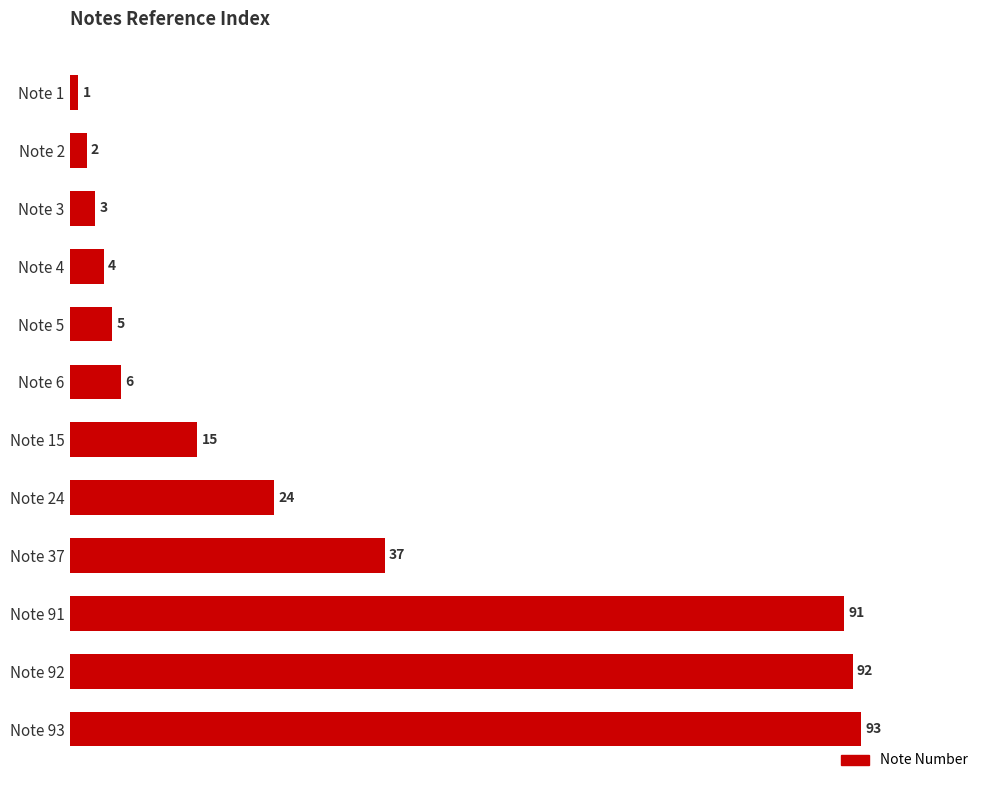

Reading top to bottom, list all the values displayed in this chart.

Note 1=1	Note 2=2	Note 3=3	Note 4=4	Note 5=5	Note 6=6	Note 15=15	Note 24=24	Note 37=37	Note 91=91	Note 92=92	Note 93=93